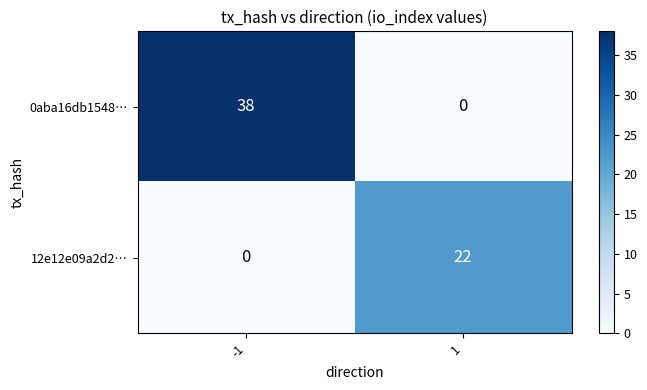

What is the highest value of the 12e12e09a2d2… series?

22